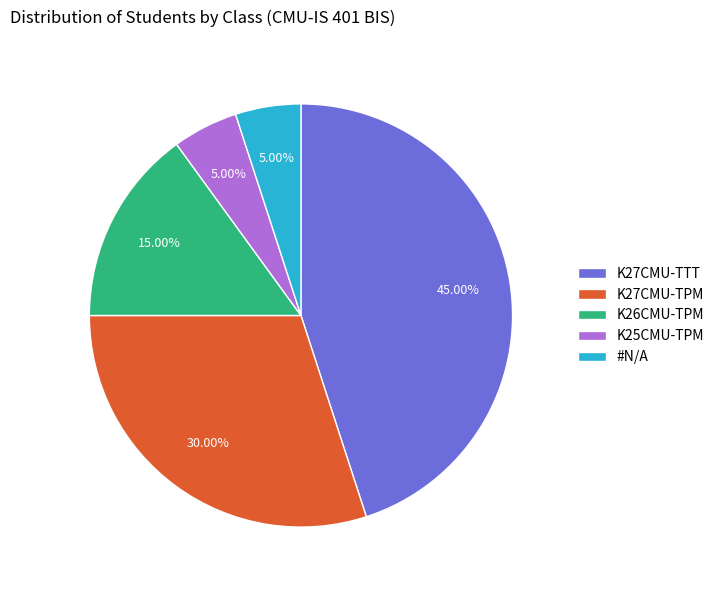

What is the total percentage of K27CMU-TTT and K26CMU-TPM?

60.0%